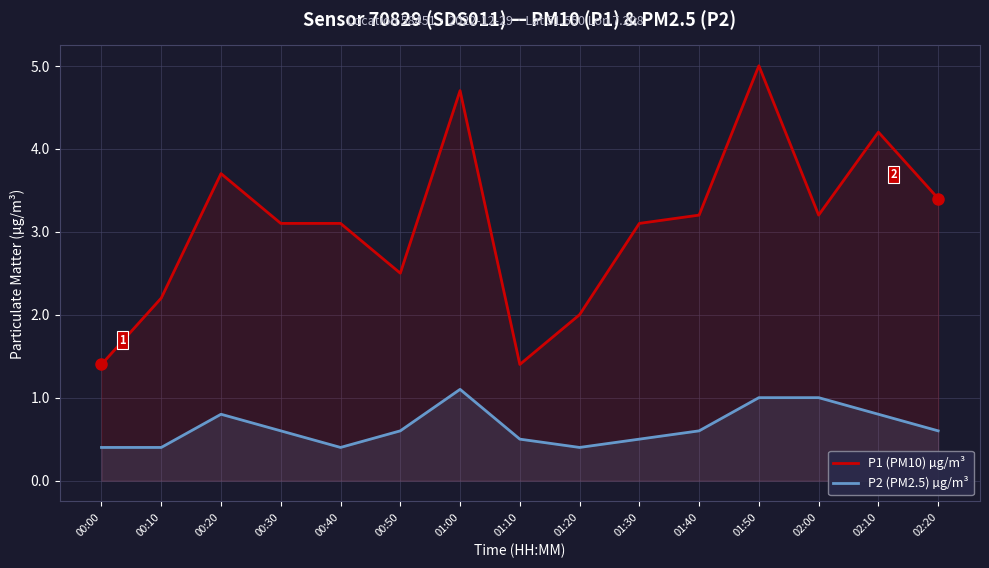

Rank the series by their maximum value, from highest to lowest.

P1 (PM10) µg/m³, P2 (PM2.5) µg/m³